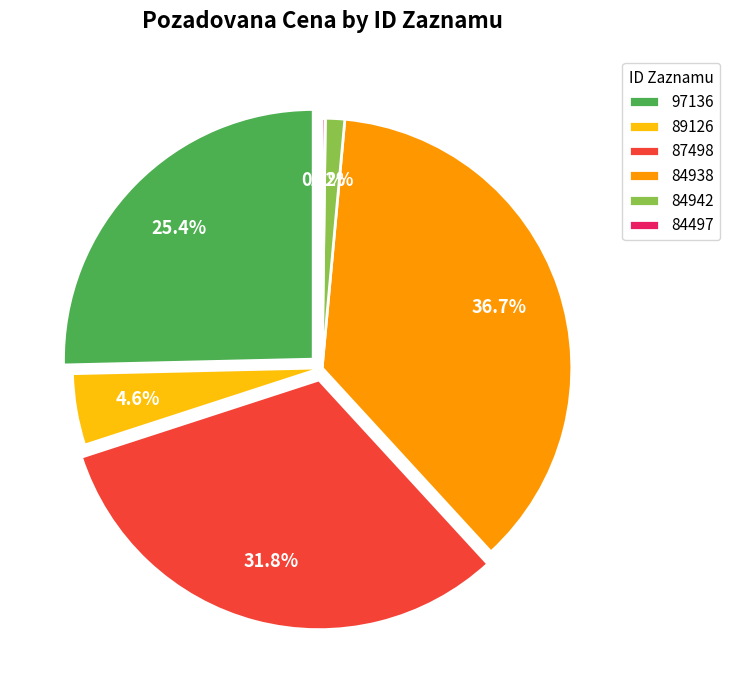

What percentage is NOT represented by 84942?

98.8%